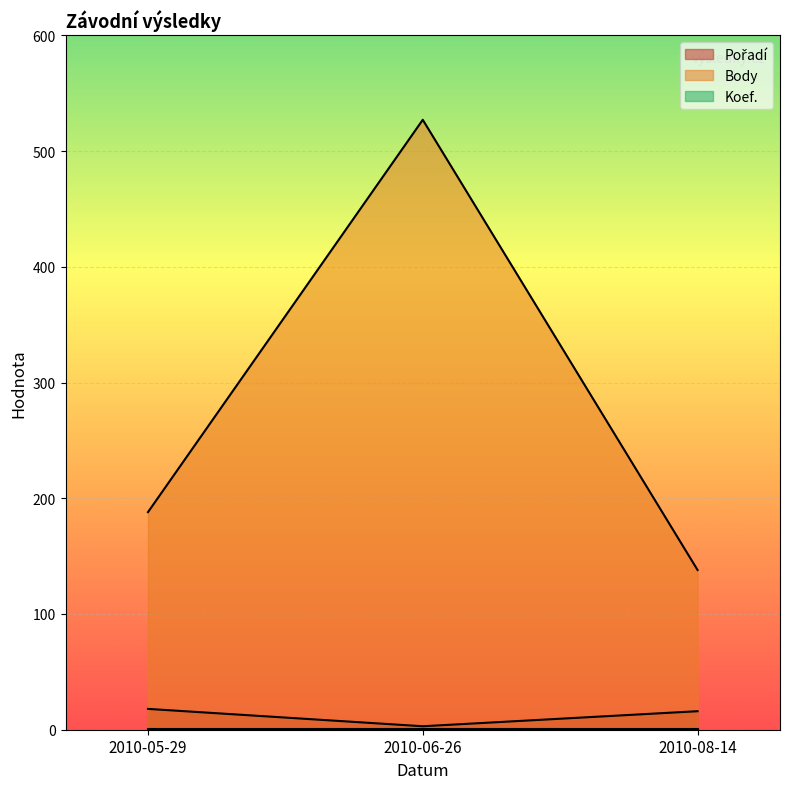

What is the greatest value displayed?

527